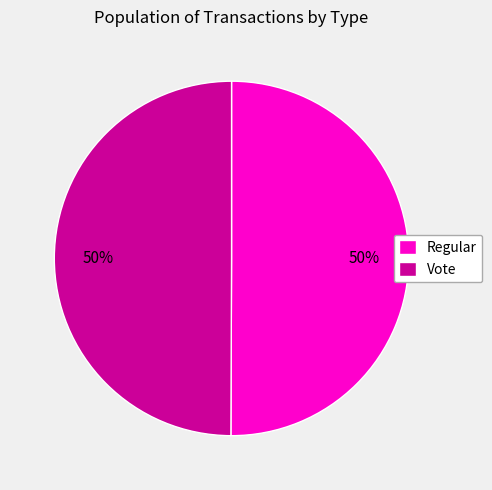

To the nearest percent, what portion does Vote represent?

50%